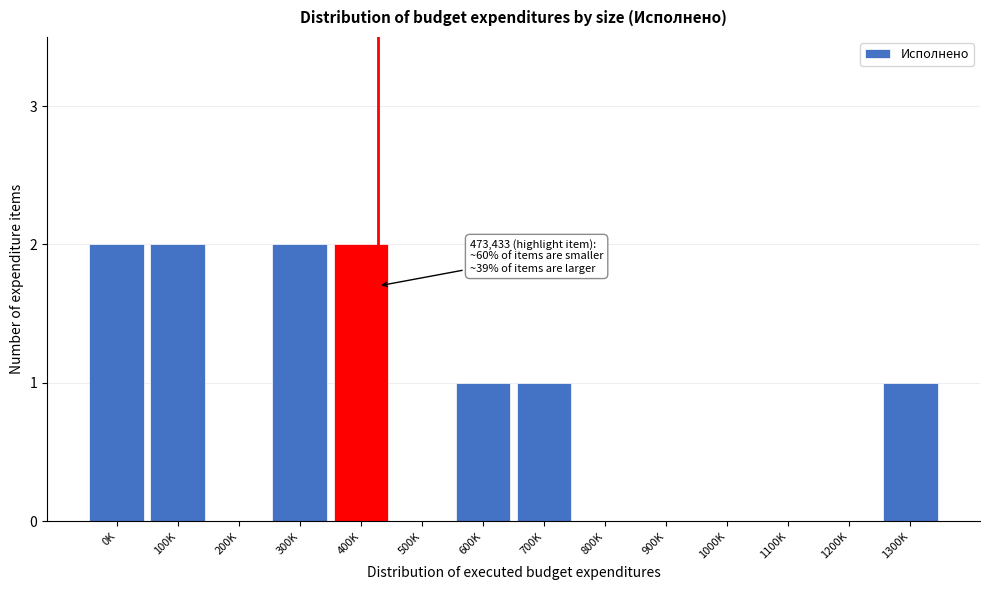

Reading left to right, extract all data points from this chart.

0K=2	100K=2	200K=0	300K=2	400K=2	500K=0	600K=1	700K=1	800K=0	900K=0	1000K=0	1100K=0	1200K=0	1300K=1